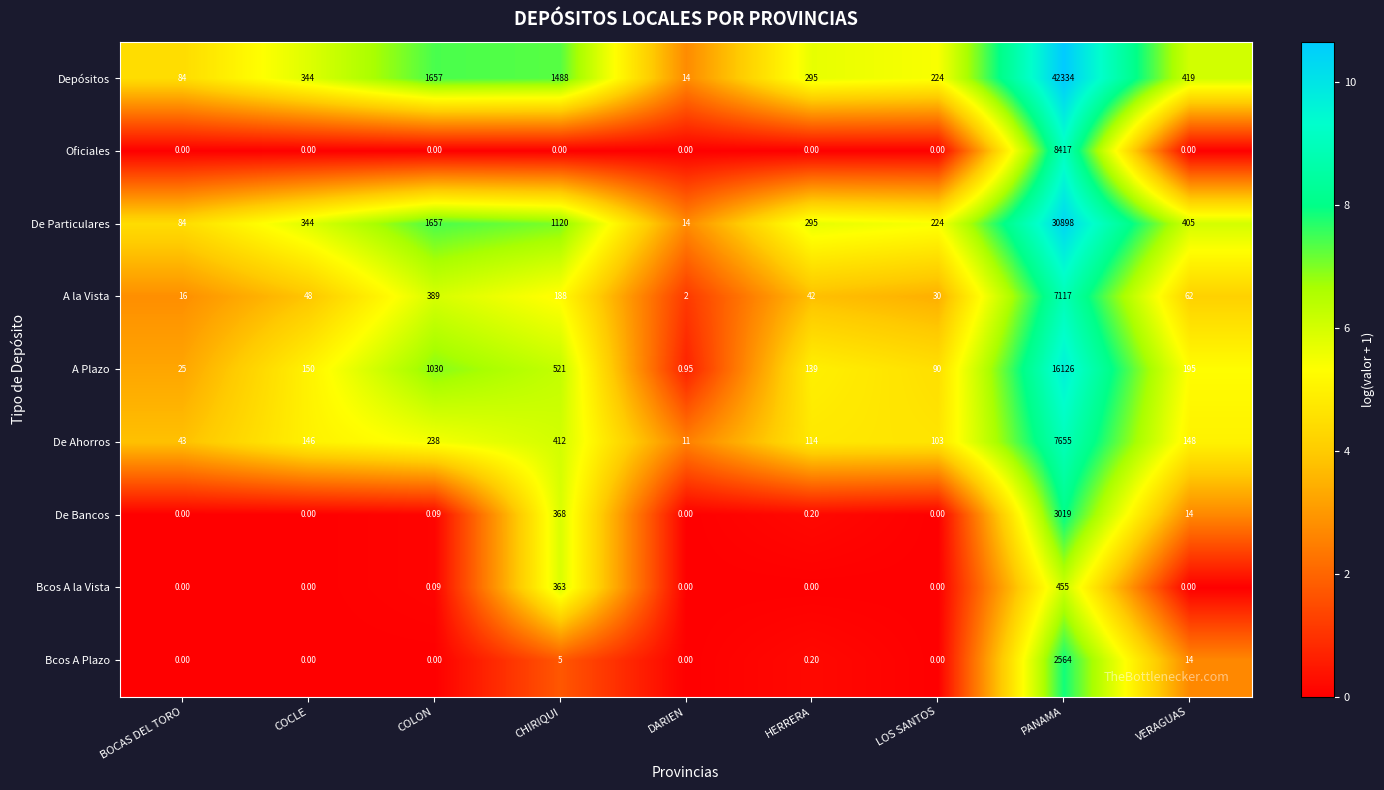

Which category has the lowest value in the A Plazo series?

DARIEN